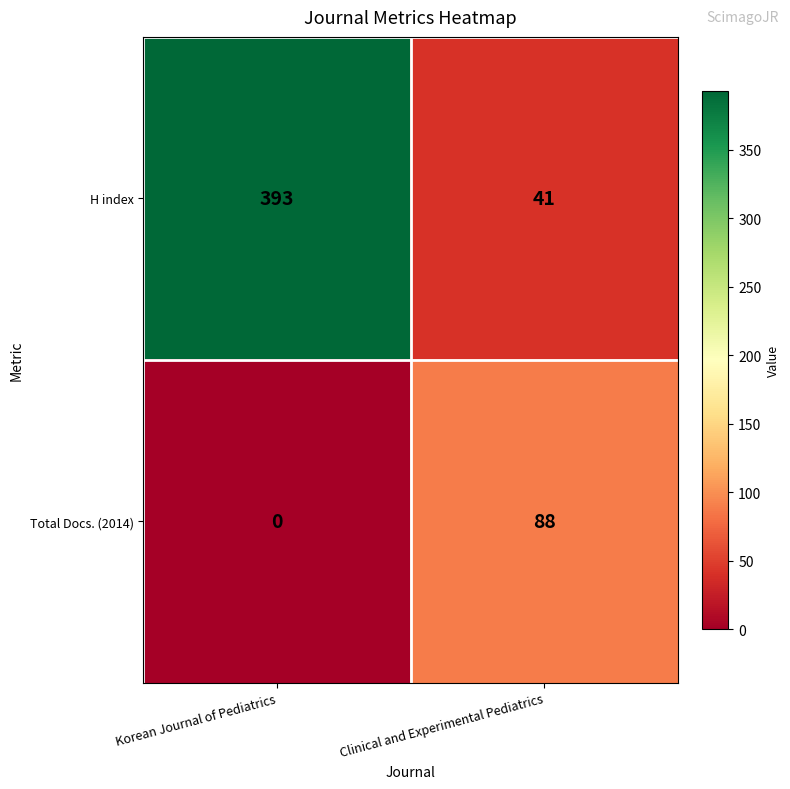

What is the total value across all series at Korean Journal of Pediatrics?

393